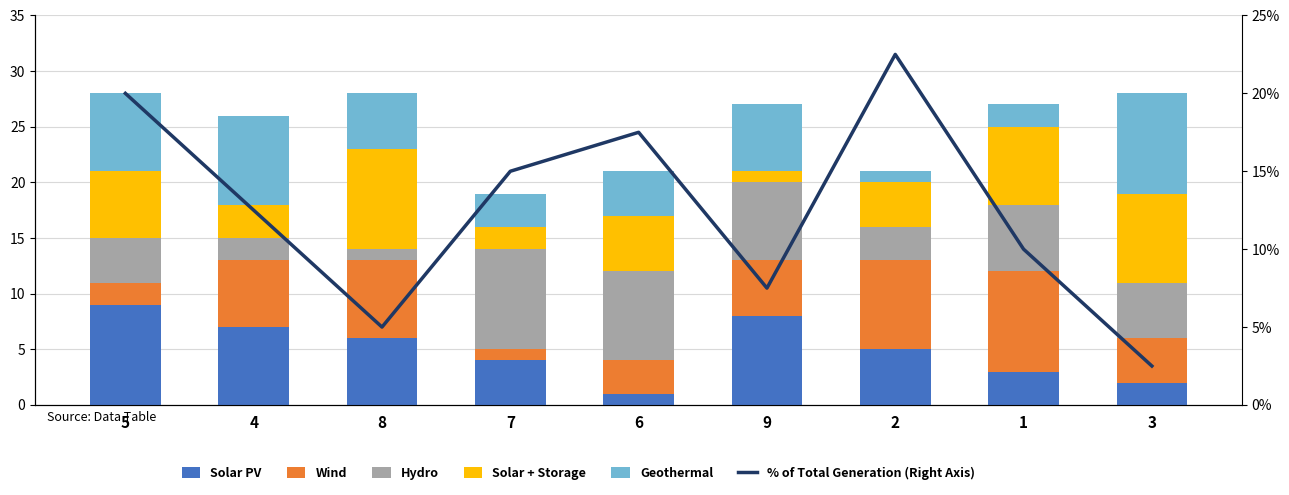

What is the highest value of the Geothermal series?

9